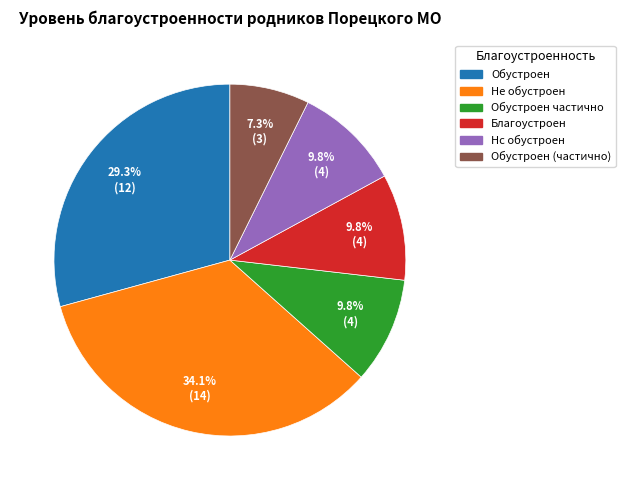

Is there a majority slice in this chart?

No